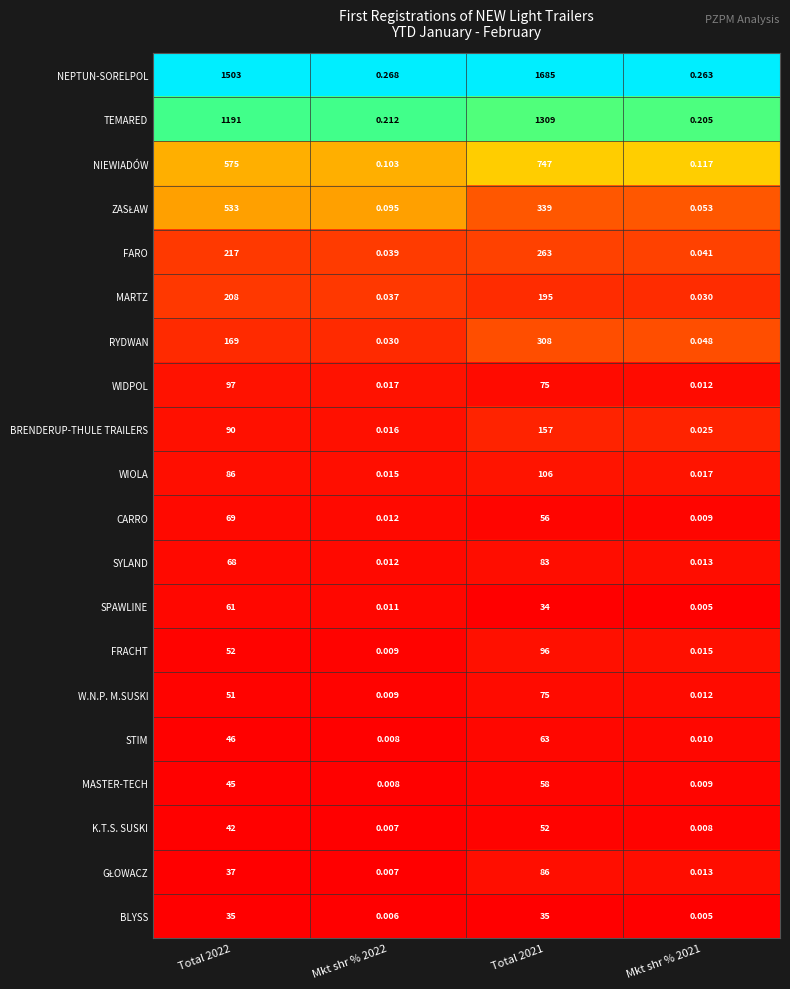

Which series has the largest total across all categories?

NEPTUN-SORELPOL